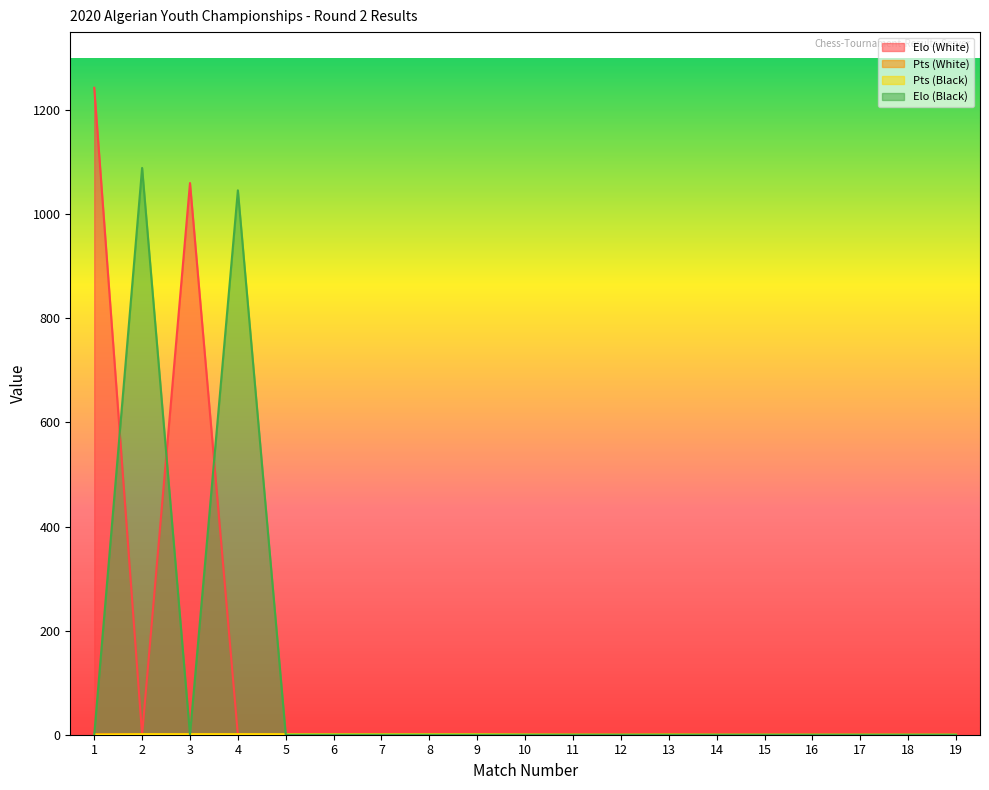

Is the value of Pts (Black) at 9 greater than the value of Elo (Black) at 13?

Yes